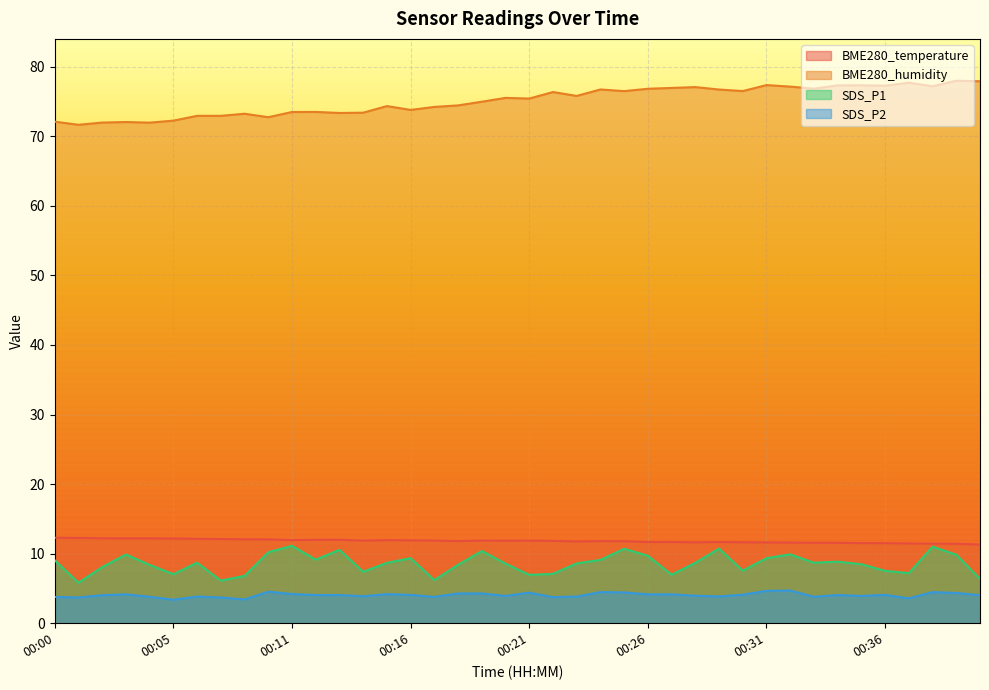

Reading left to right, what are all the values shown in this chart?

BME280_temperature: 12.3	12.3	12.2	12.2	12.2	12.2	12.1	12.1	12.1	12.1	11.9	12.0	12.0	11.9	11.9	11.9	11.9	11.8	11.9	11.9	11.9	11.8	11.8	11.8	11.8	11.7	11.7	11.6	11.7	11.6	11.6	11.6	11.6	11.6	11.5	11.5	11.5	11.4	11.4	11.3
BME280_humidity: 72.1	71.7	72.0	72.0	72.0	72.2	72.9	72.9	73.2	72.7	73.5	73.5	73.3	73.4	74.3	73.8	74.2	74.4	75.0	75.5	75.4	76.4	75.8	76.7	76.5	76.8	77.0	77.1	76.7	76.5	77.4	77.1	76.8	77.3	77.3	77.3	77.7	77.2	78.0	77.9
SDS_P1: 9.1	5.8	8.1	9.9	8.4	7.0	8.7	6.1	6.8	10.2	11.1	9.1	10.6	7.4	8.7	9.3	6.2	8.4	10.4	8.6	7.0	7.1	8.6	9.1	10.7	9.7	7.0	8.7	10.7	7.5	9.3	9.9	8.7	8.8	8.5	7.5	7.2	11.0	9.8	6.4
SDS_P2: 3.8	3.7	4.0	4.2	3.8	3.4	3.8	3.7	3.4	4.5	4.2	4.0	4.0	3.9	4.2	4.1	3.8	4.3	4.3	3.9	4.4	3.8	3.8	4.5	4.4	4.2	4.2	4.0	3.9	4.1	4.7	4.7	3.8	4.0	3.9	4.1	3.6	4.5	4.3	4.0